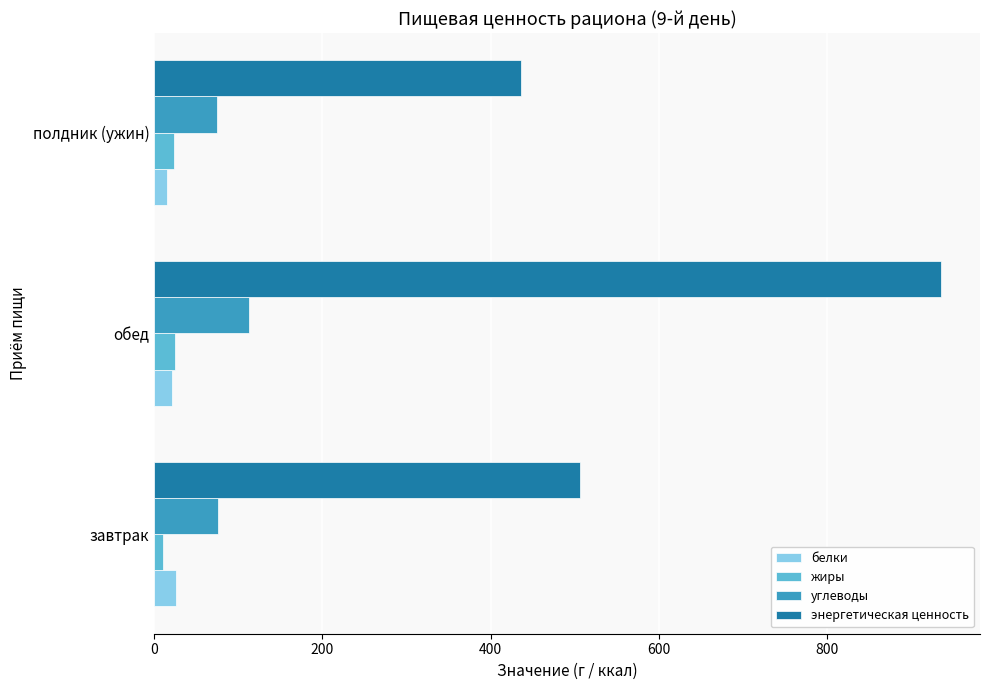

How many categories are shown in the chart?

3